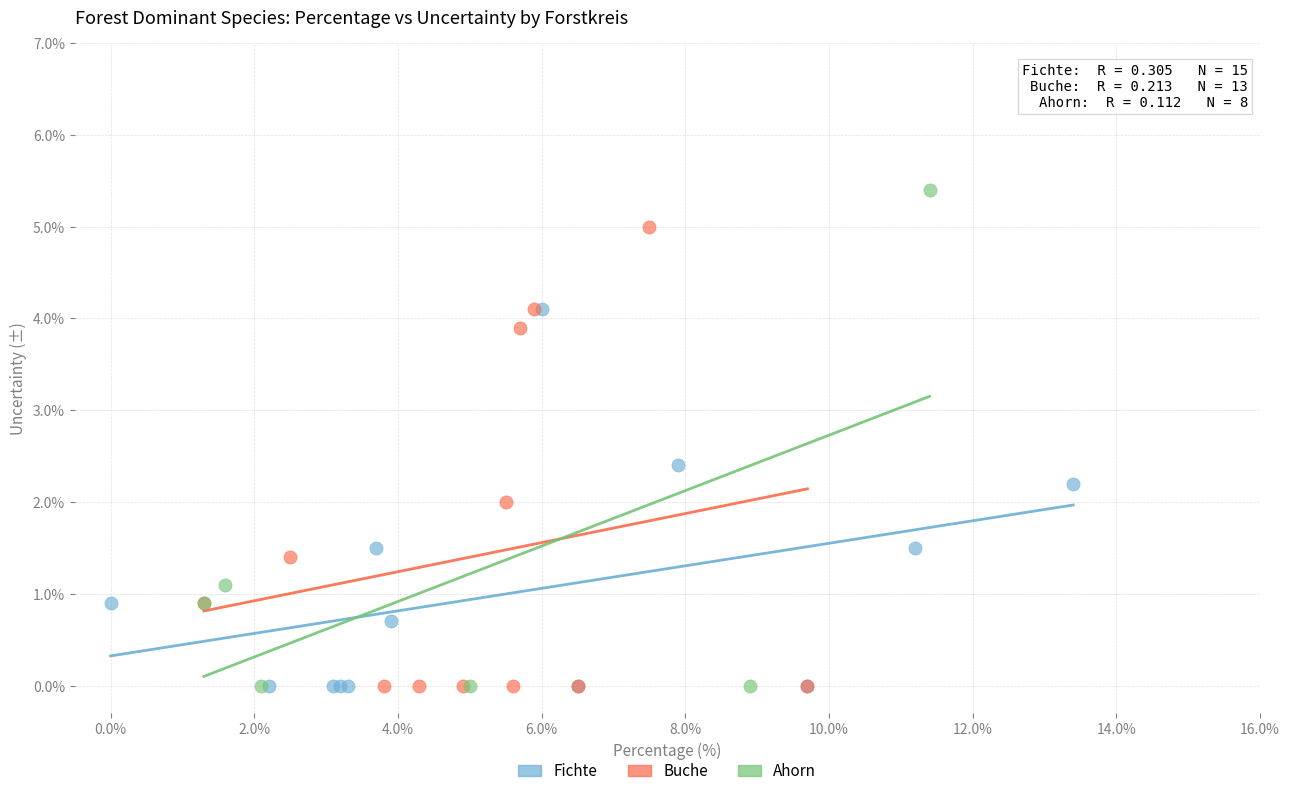

Which series has the largest Y range (max minus min)?

Ahorn